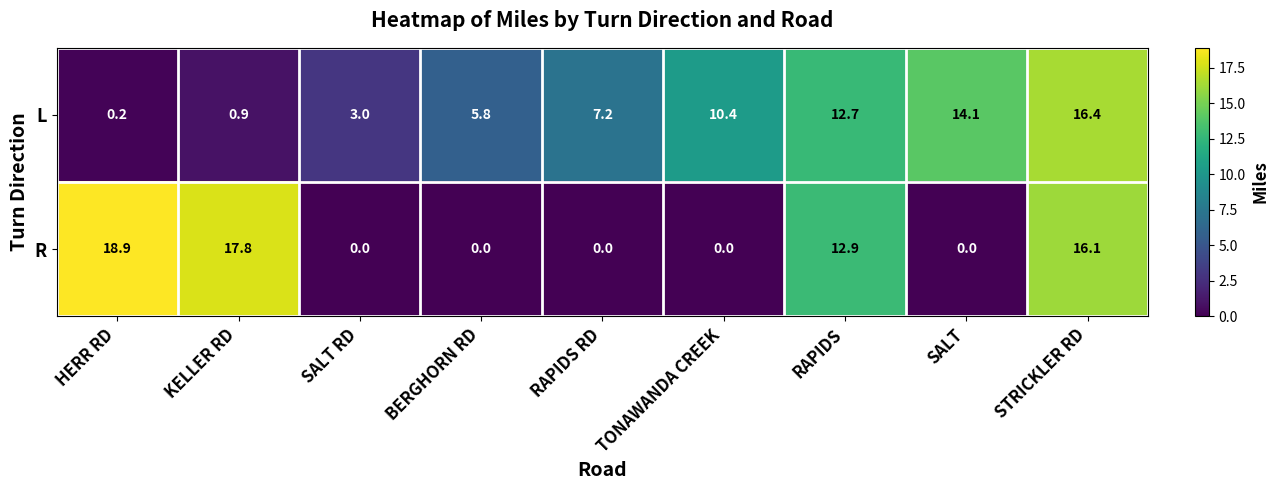

Reading left to right, transcribe all the data shown in this chart.

L: 0.2	0.9	3.0	5.8	7.2	10.4	12.7	14.1	16.4
R: 18.9	17.8	0.0	0.0	0.0	0.0	12.9	0.0	16.1